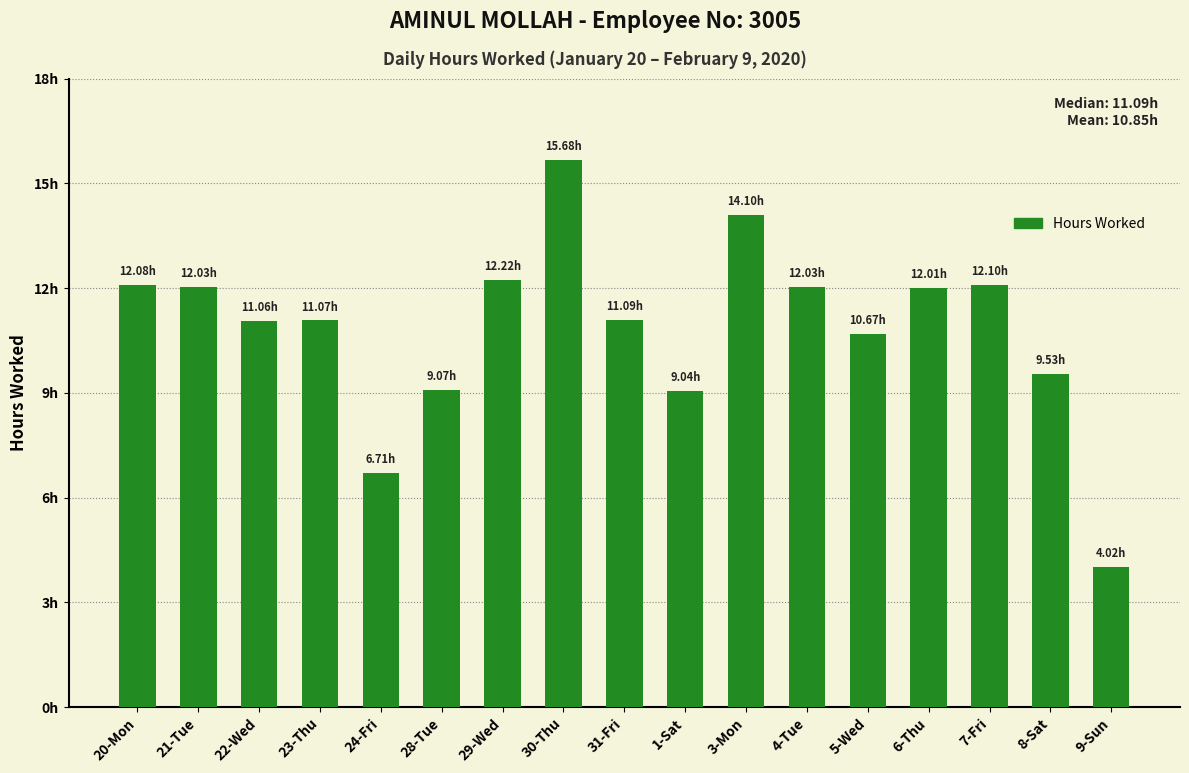

The value at 8-Sat is 9.5. True or false?

True